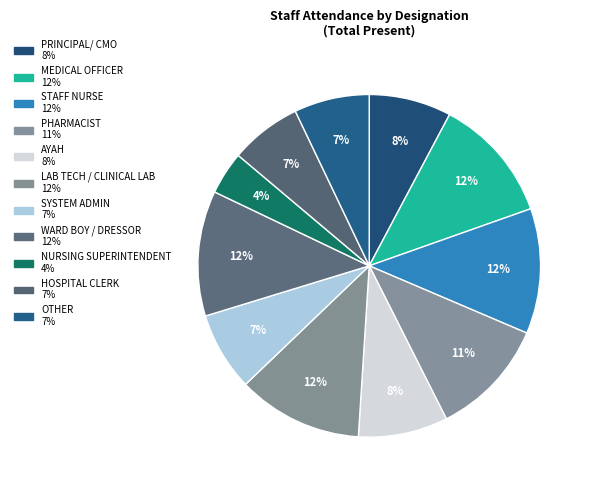

How many segments does this pie chart have?

11